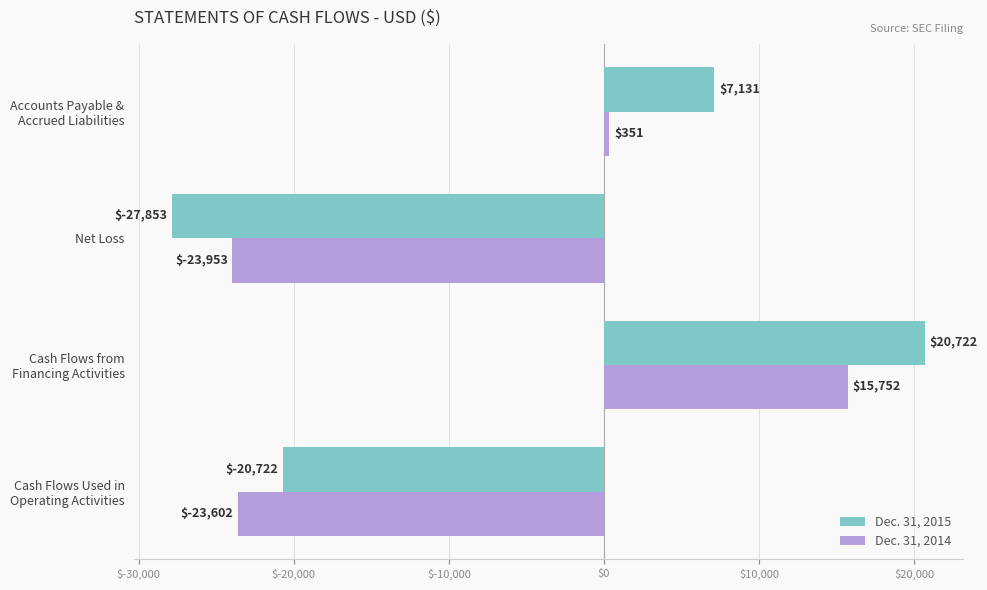

What is the maximum value for Dec. 31, 2014?

15752